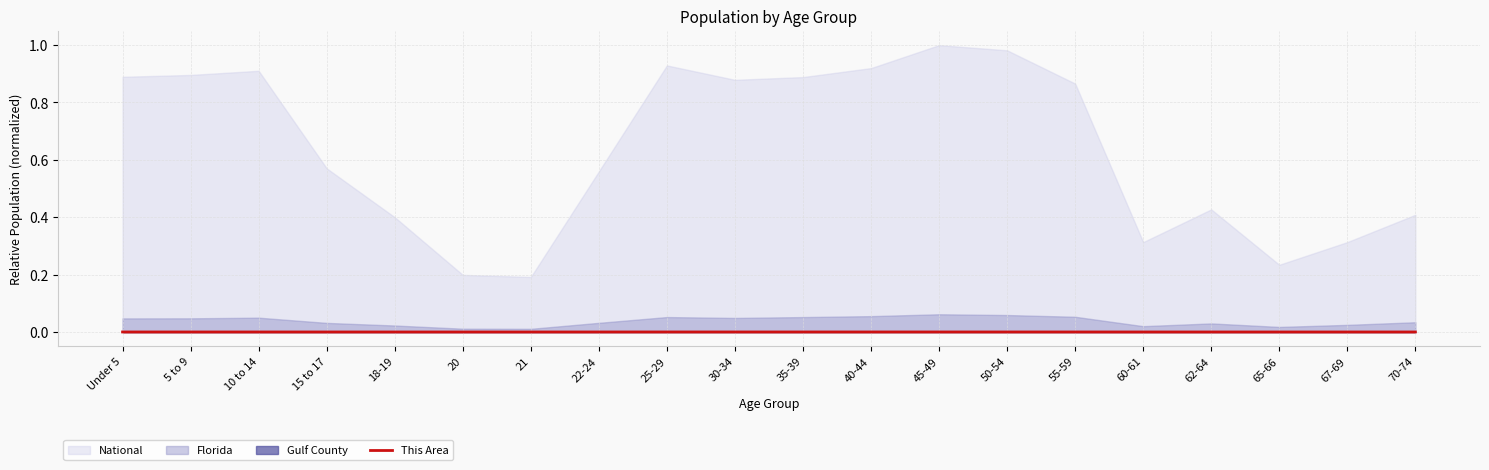

Which label corresponds to the smallest value in the chart?

21